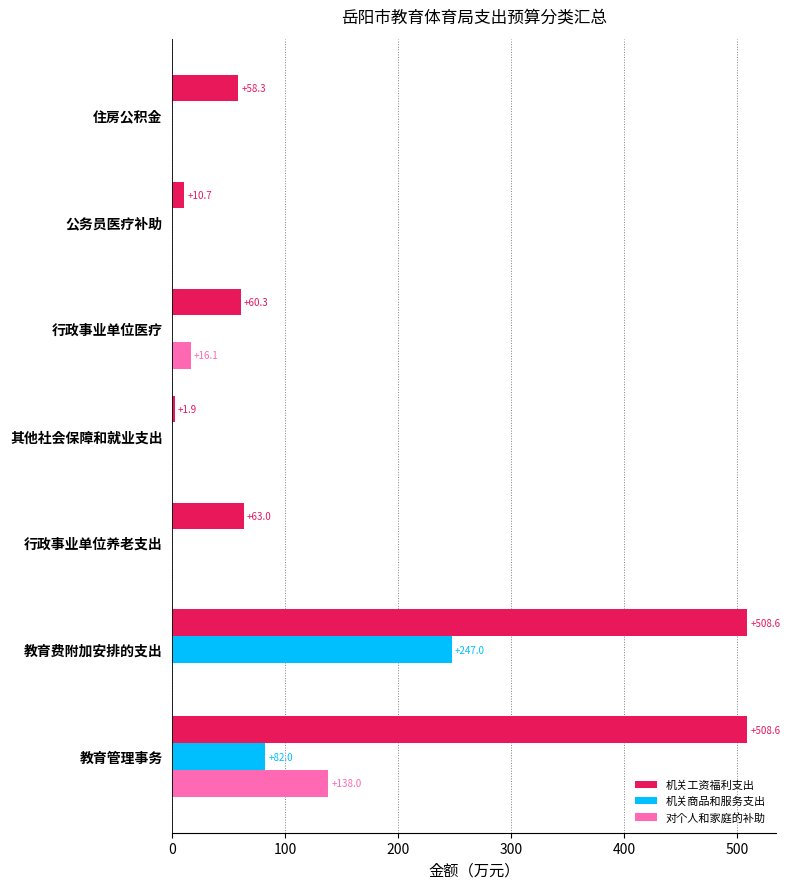

Is it true that 机关工资福利支出 equals 10.7 at 公务员医疗补助?

True